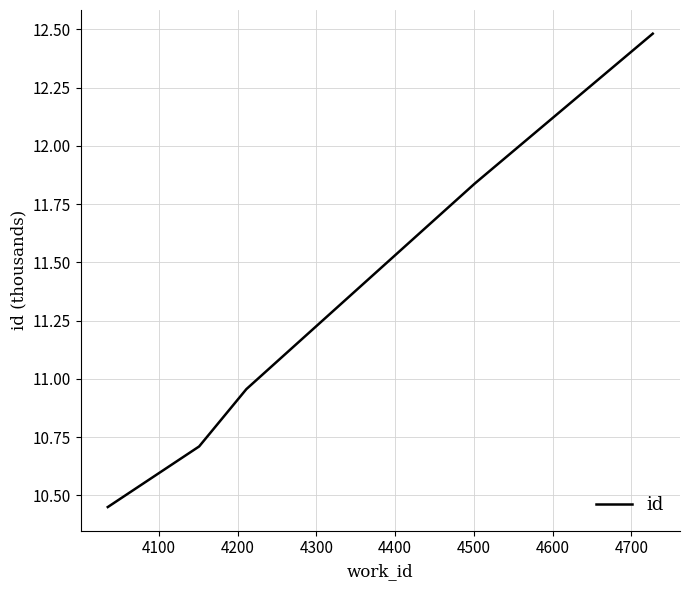

What is the average value?

11.3